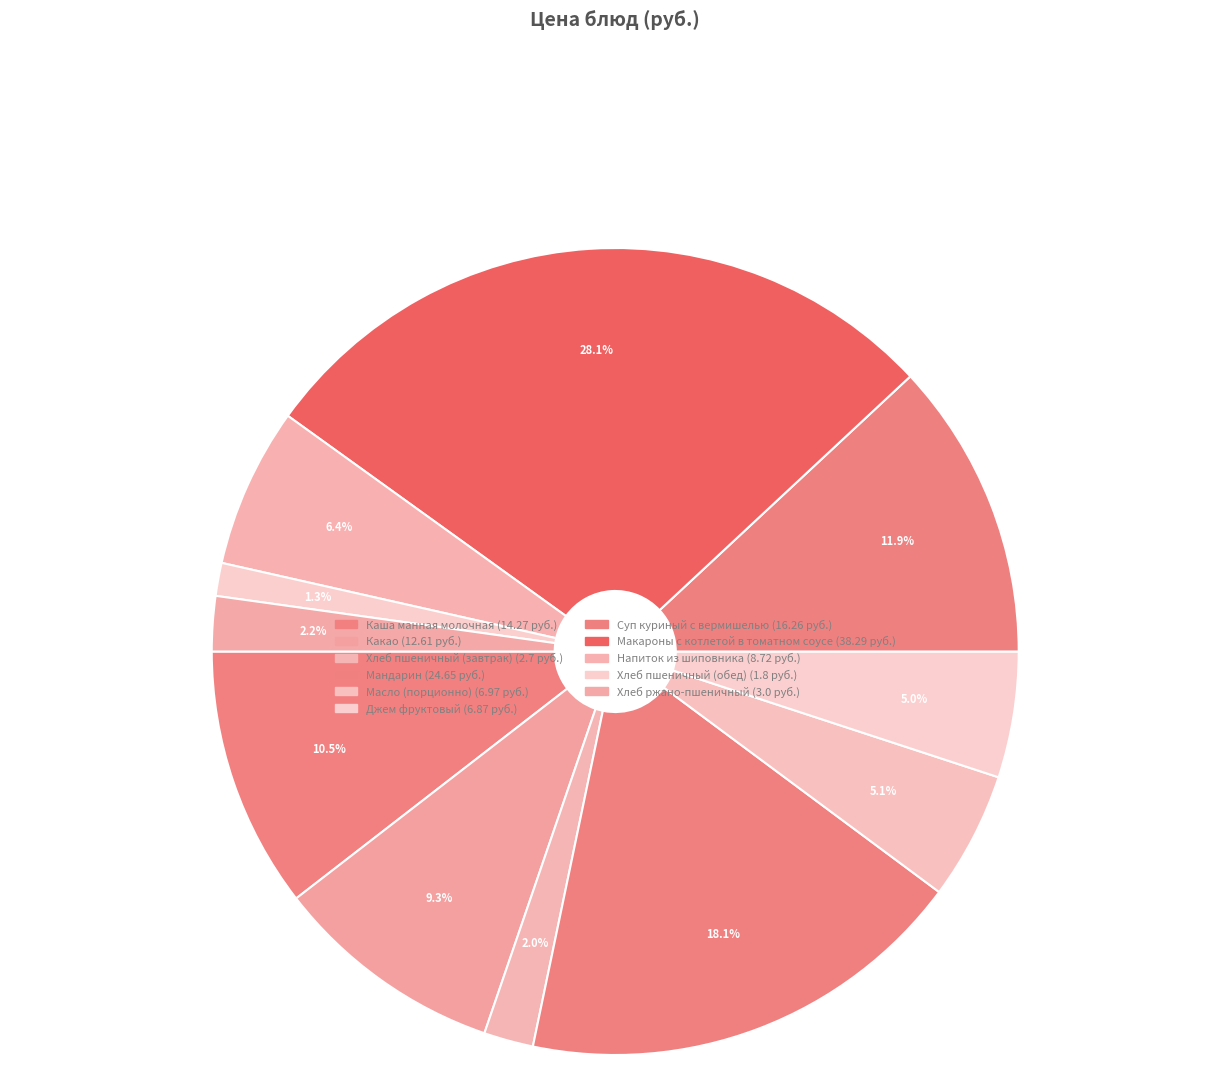

Is Напиток из шиповника the majority of the pie?

No